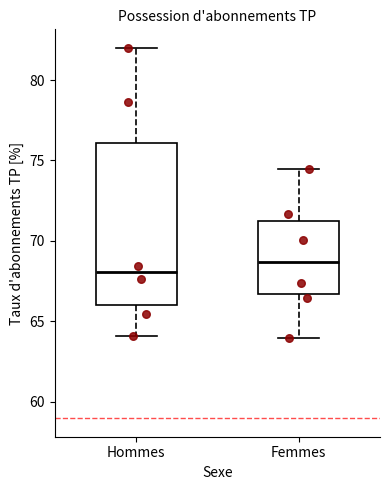

Reading left to right, transcribe this box plot: for each box, give where its median line is, the range the box spans, and where its two whiskers end, as read against the y-axis. The values are not printed on the chart, so give them approximately, as read against the axis.

Hommes: median 68.0, box 66.0 to 76.0, whiskers 64.0 to 82.0
Femmes: median 68.5, box 66.5 to 71.5, whiskers 64.0 to 74.5